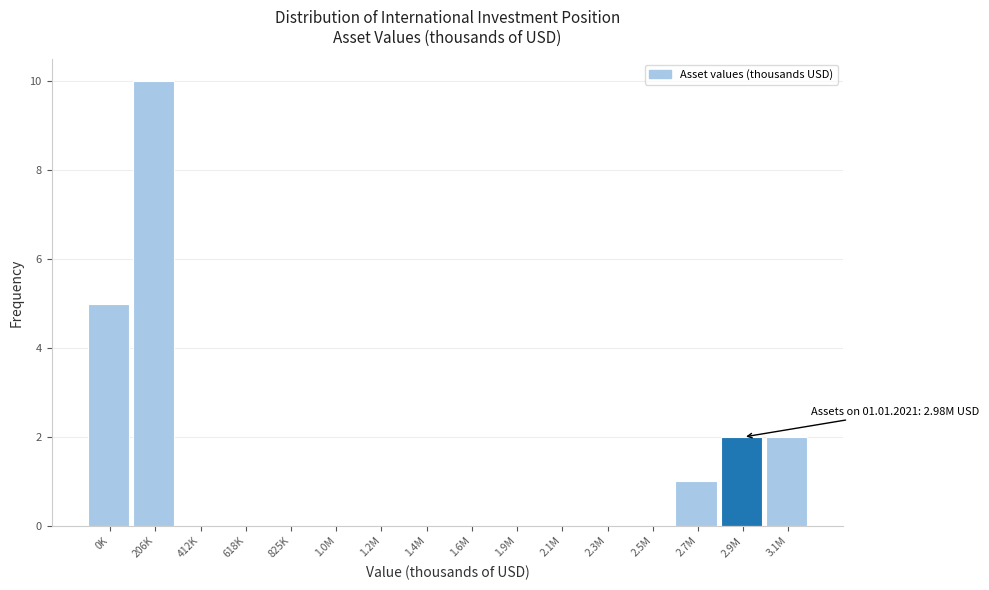

Reading right to left, what are all the values shown in this chart?

3.1M=2	2.9M=2	2.7M=1	2.5M=0	2.3M=0	2.1M=0	1.9M=0	1.6M=0	1.4M=0	1.2M=0	1.0M=0	825K=0	618K=0	412K=0	206K=10	0K=5